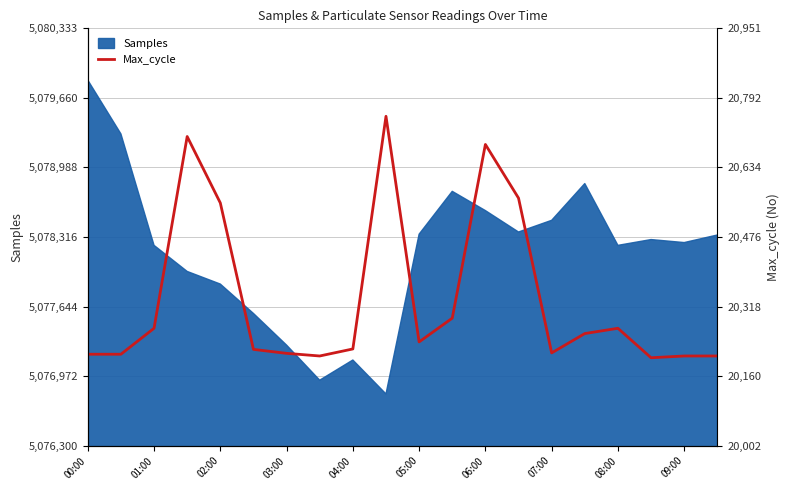

What position from the left is 19?

20